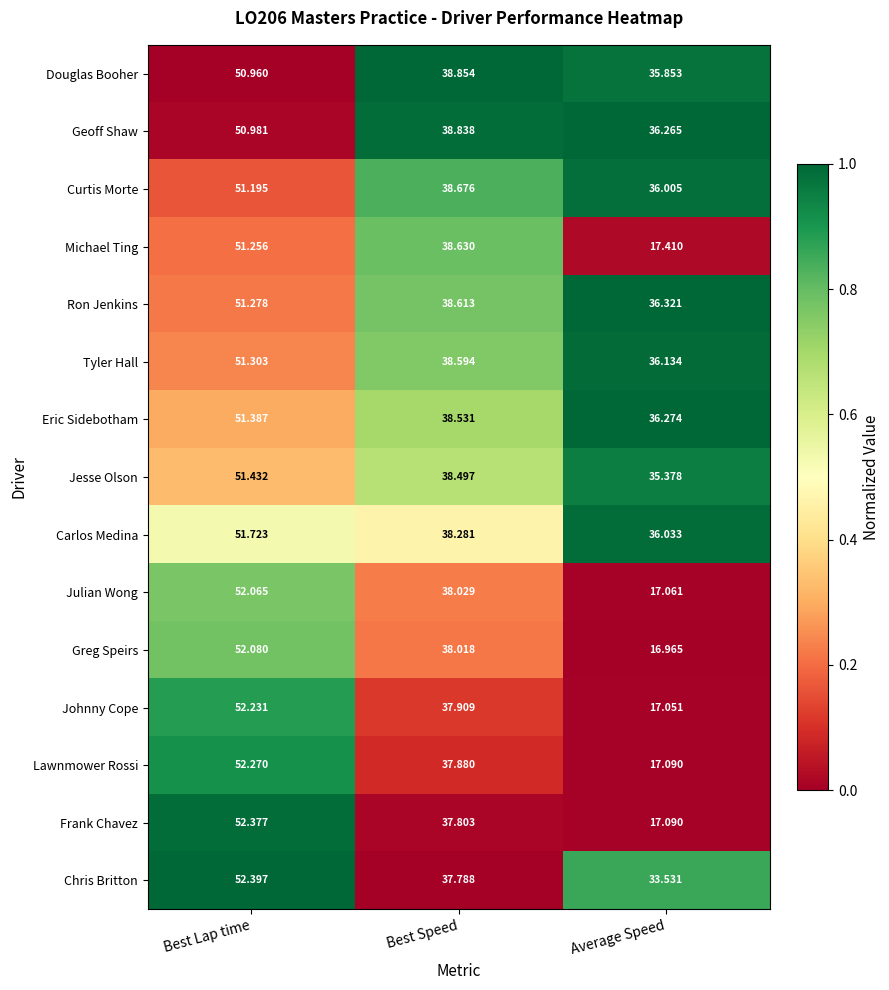

List the labels in order of Geoff Shaw value, largest first.

Best Lap time, Best Speed, Average Speed